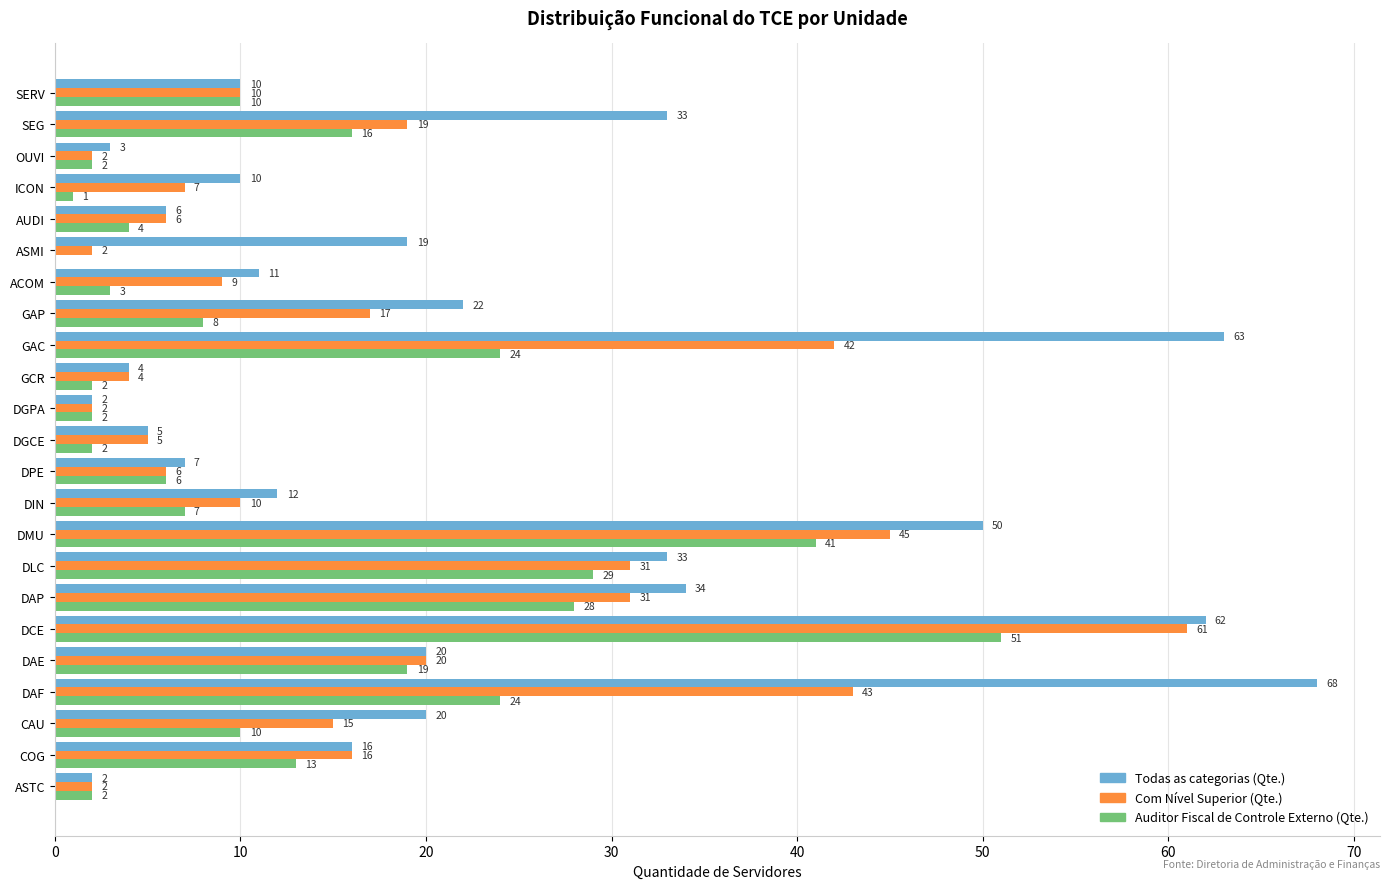

Is it true that Com Nível Superior (Qte.) equals 17 at DIN?

False